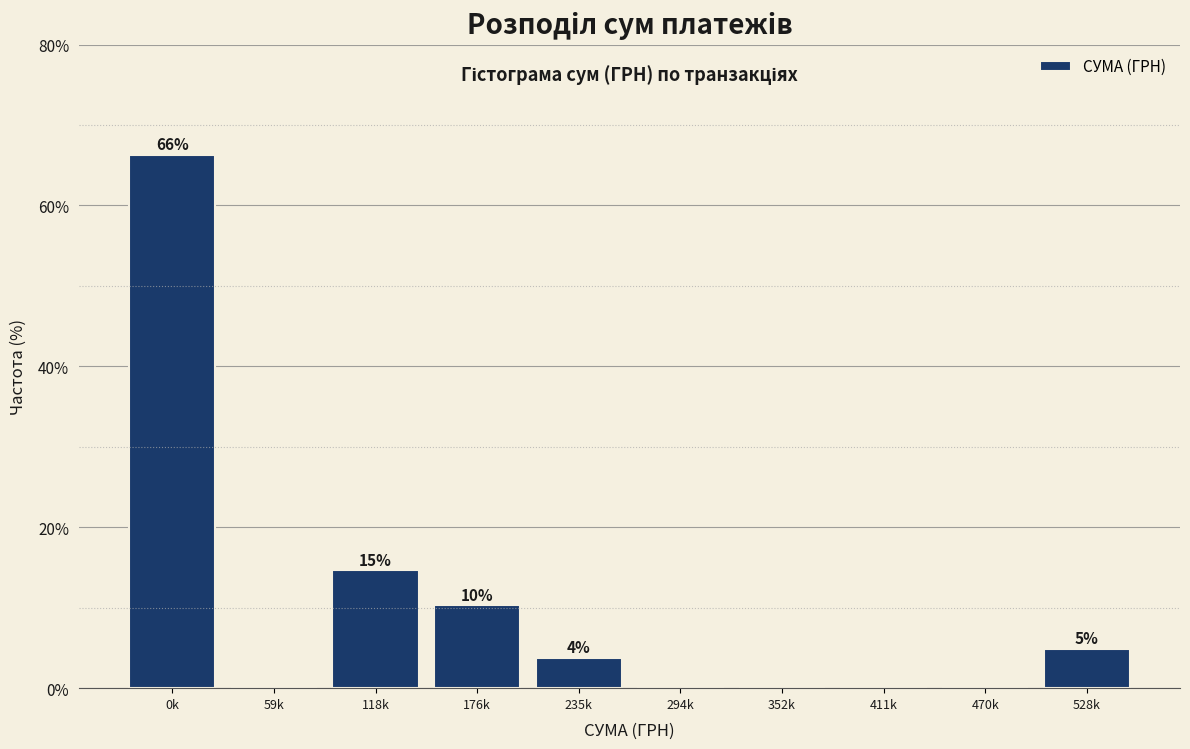

Are the bars horizontal?

No